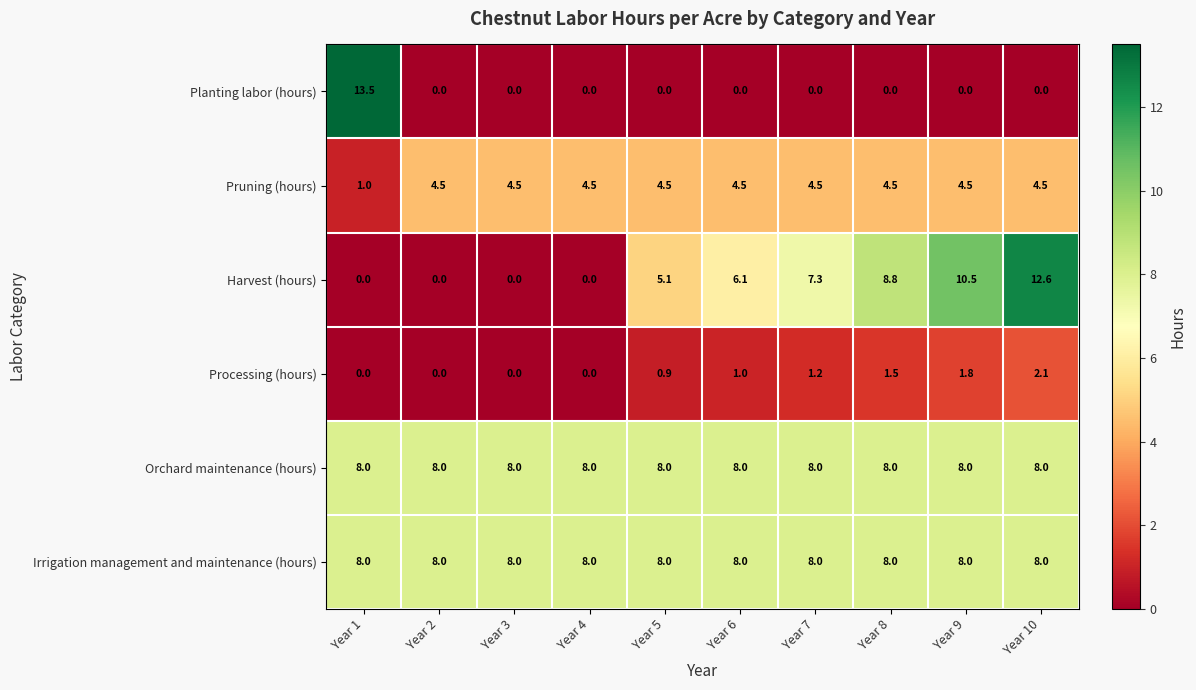

What is the difference between the Processing (hours) values at Year 9 and Year 1?

1.8